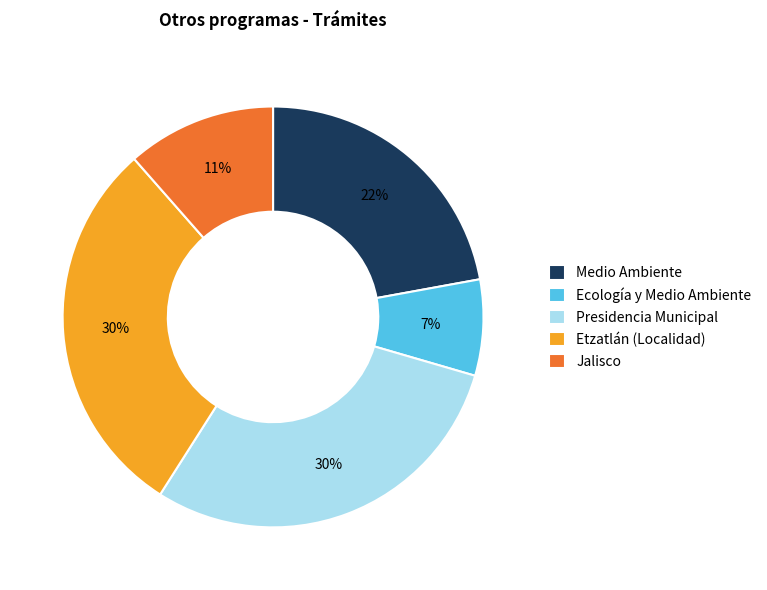

To the nearest percent, what portion does Jalisco represent?

11%